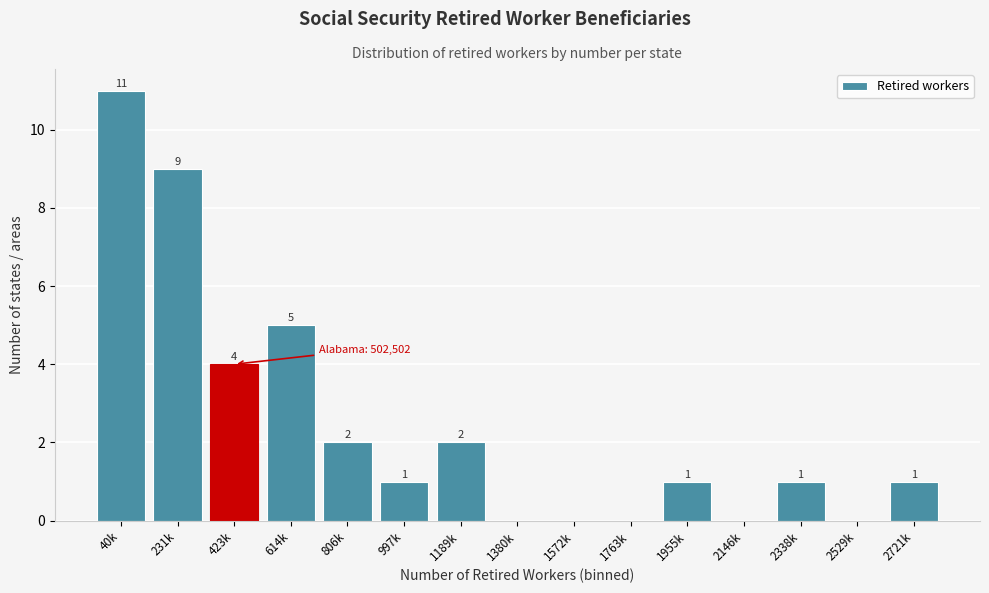

Reading left to right, extract all data points from this chart.

40k=11	231k=9	423k=4	614k=5	806k=2	997k=1	1189k=2	1380k=0	1572k=0	1763k=0	1955k=1	2146k=0	2338k=1	2529k=0	2721k=1